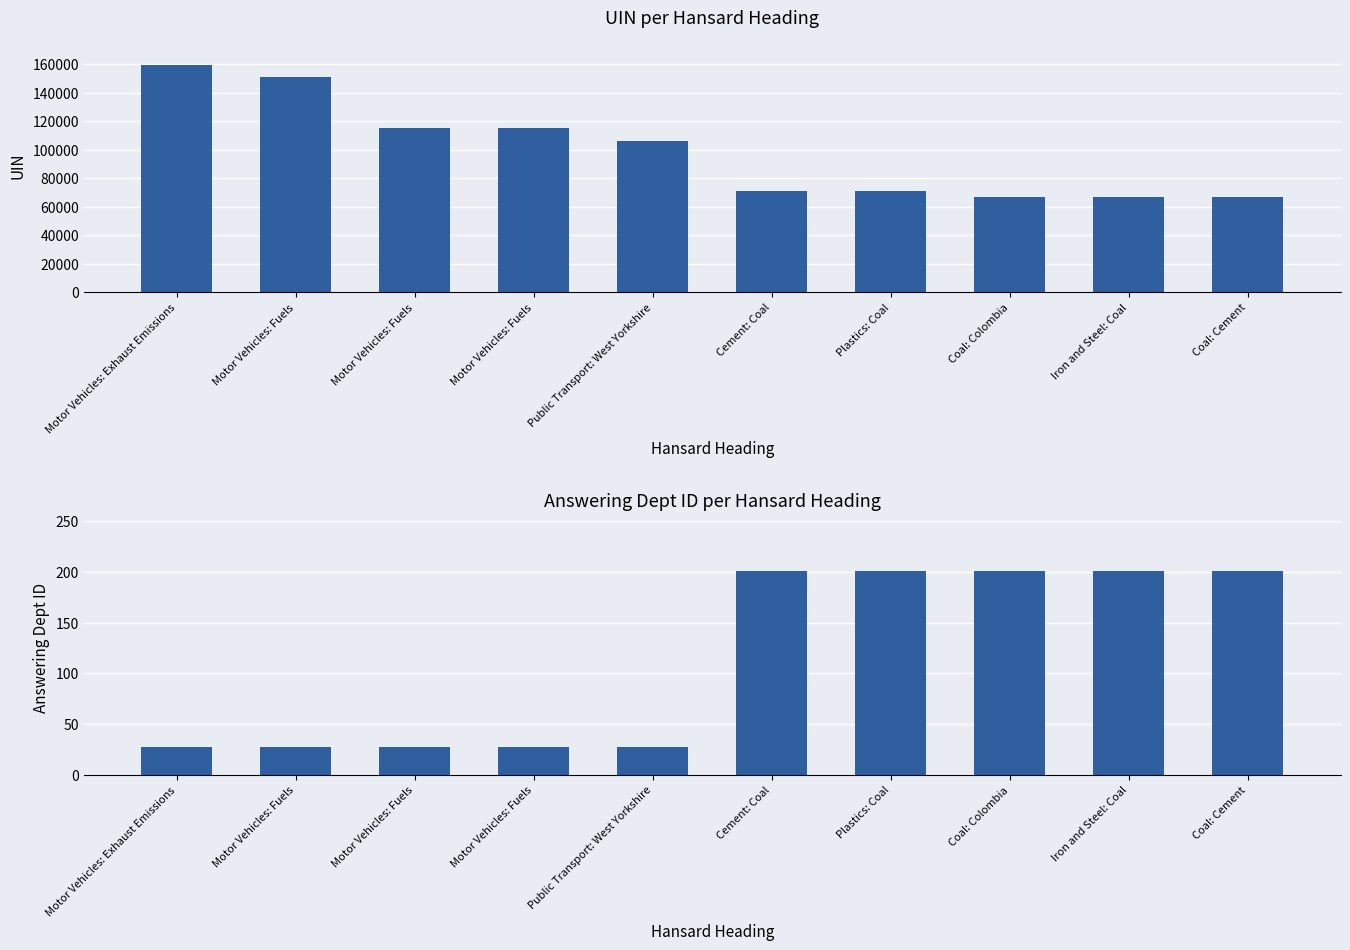

Which series has the widest spread of values?

uin